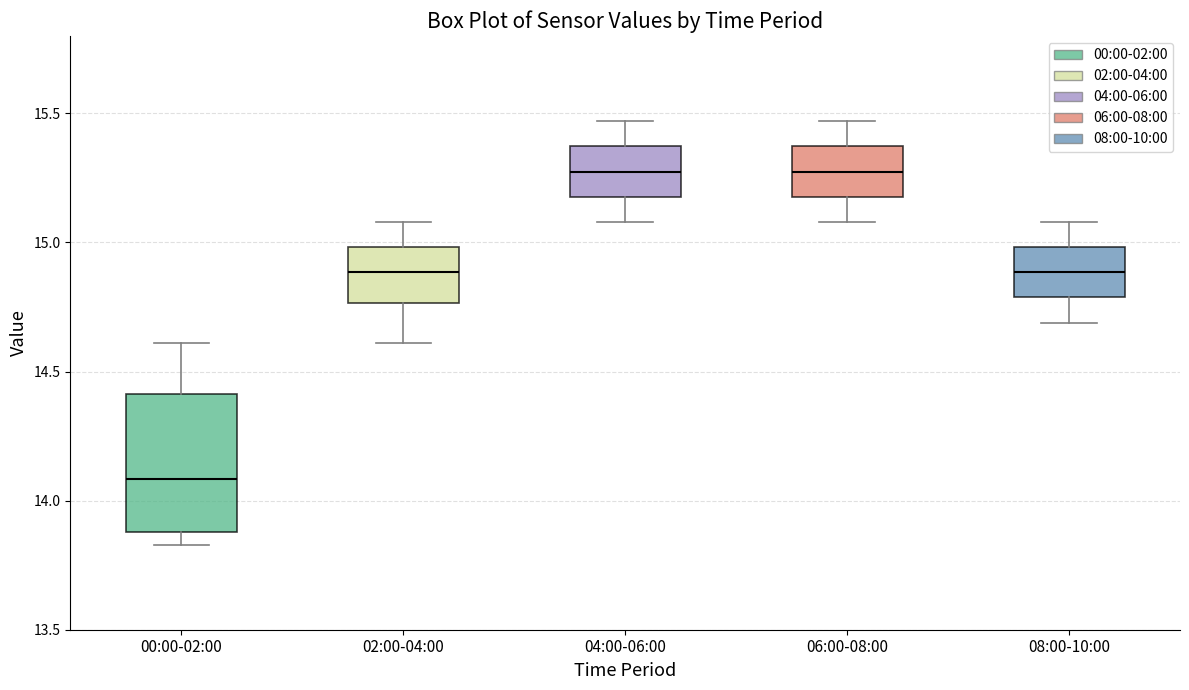

Where does the median line of the box for 06:00-08:00 sit on the y-axis? The values are not printed on the chart, so give them approximately, as read against the axis.

15.30